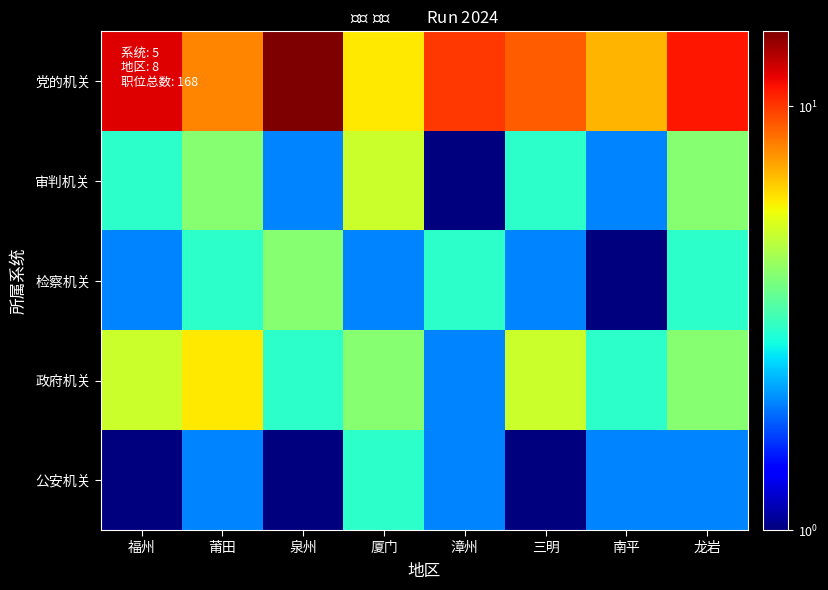

How many data points does each series have?

8